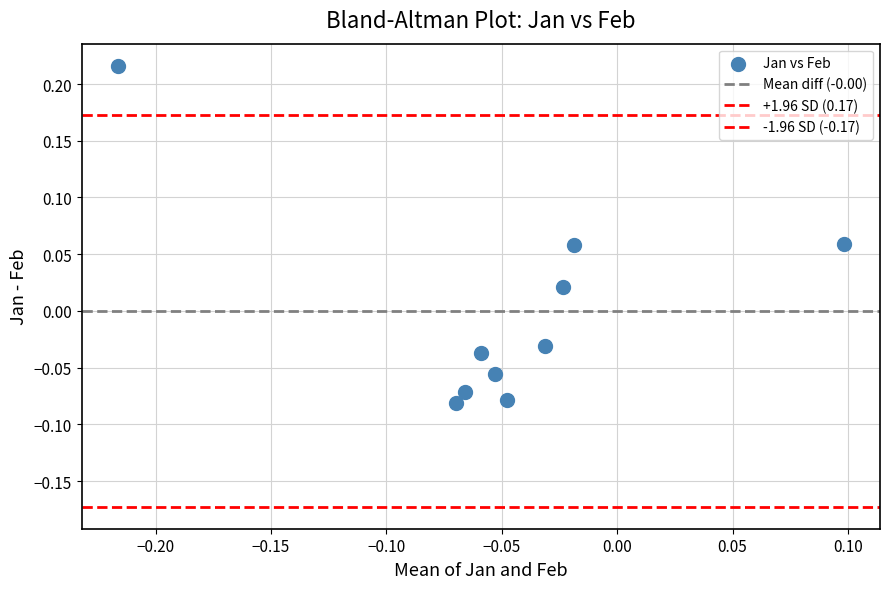

Count the number of points in this scatter plot.

10